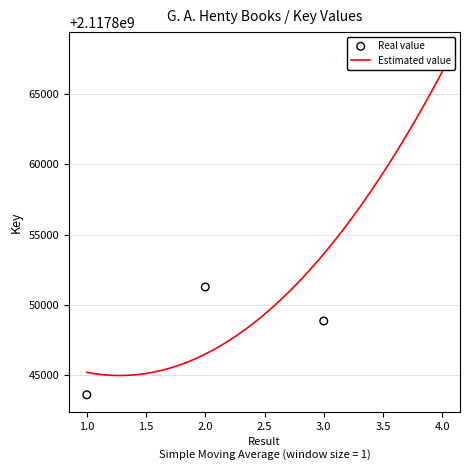

Between 2 and 4, which is larger?

4